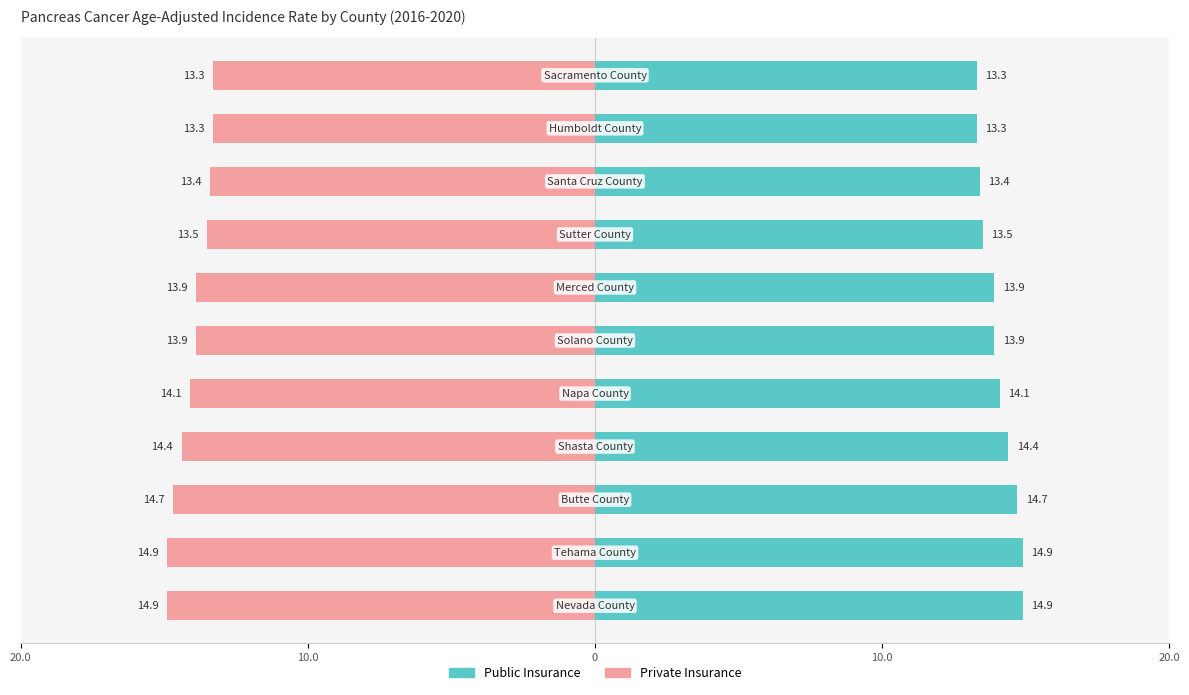

Which series has the largest total across all categories?

Public Insurance